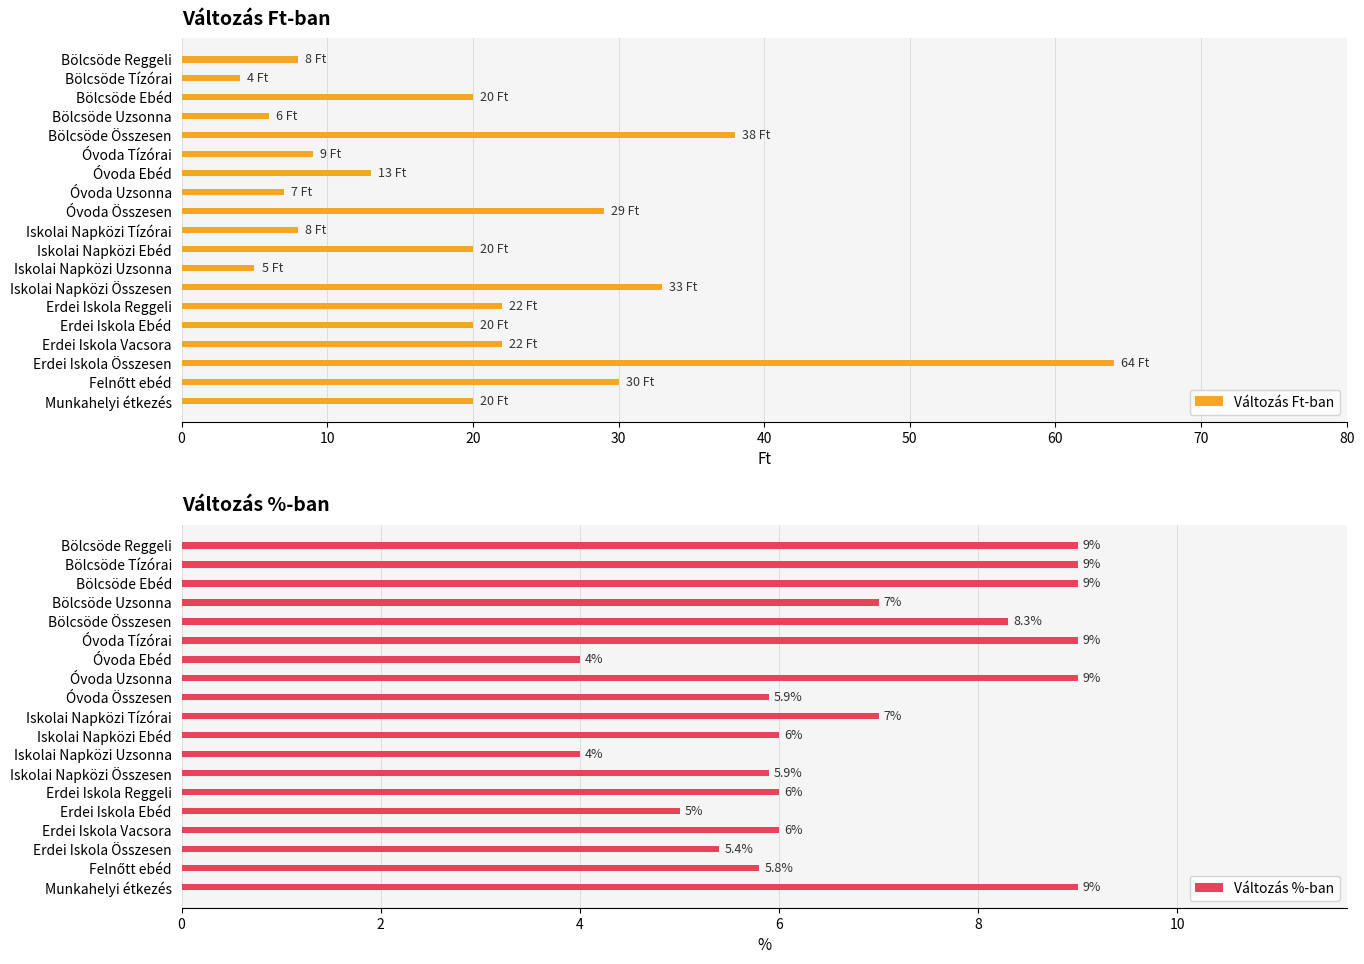

What is the average value of the Változás Ft-ban series?

20